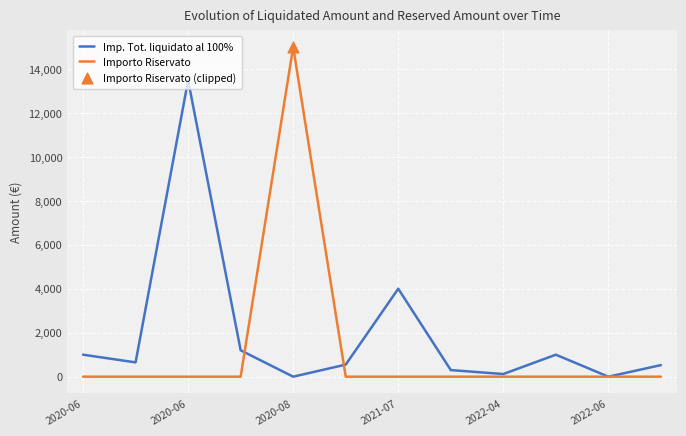

Which series has the widest spread of values?

Importo Riservato